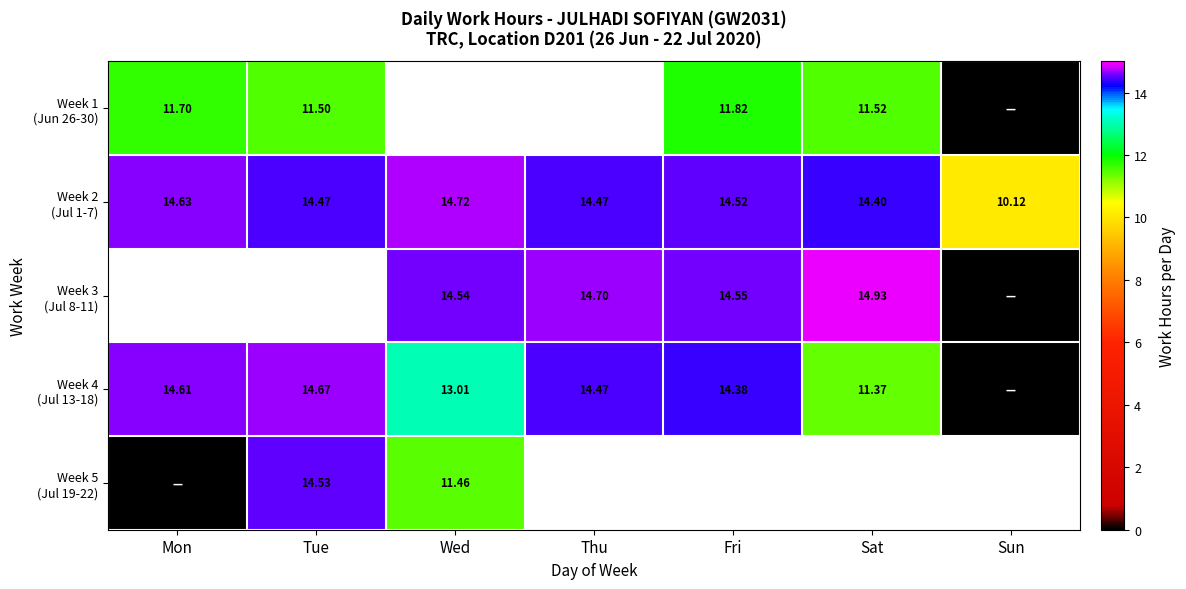

Between Thu and Sat, which series saw the biggest shift?

Week 4 (Jul 13-18)